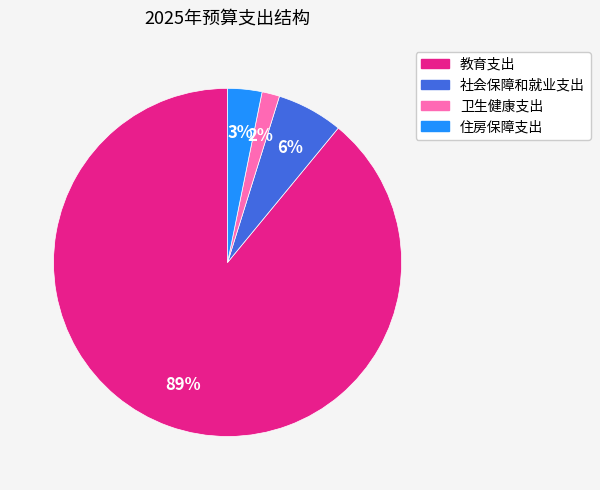

How many segments does this pie chart have?

4